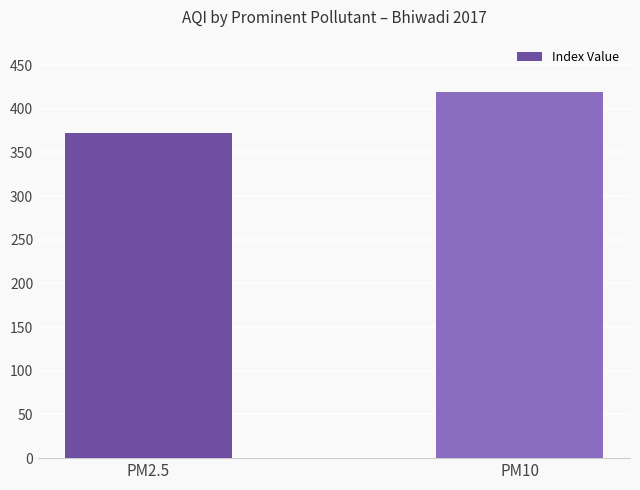

The value at PM10 is 419.1. True or false?

True